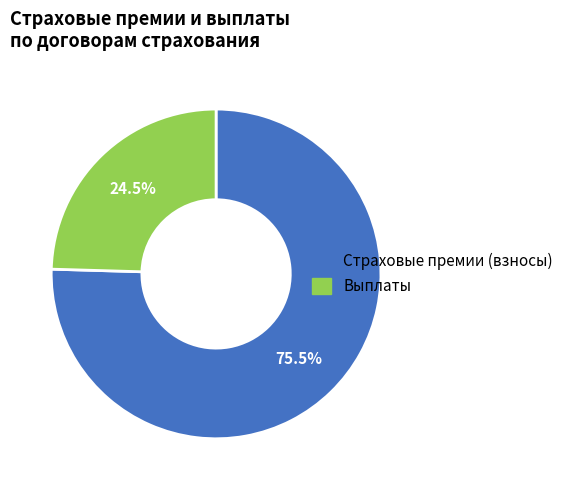

Rank the categories by value from lowest to highest.

Выплаты, Страховые премии (взносы)